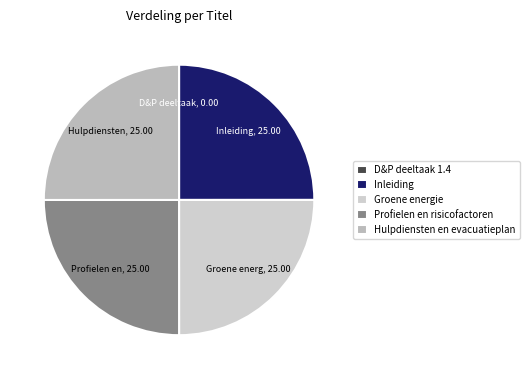

True or false: D&P deeltaak 1.4 accounts for 0% of the total.

True